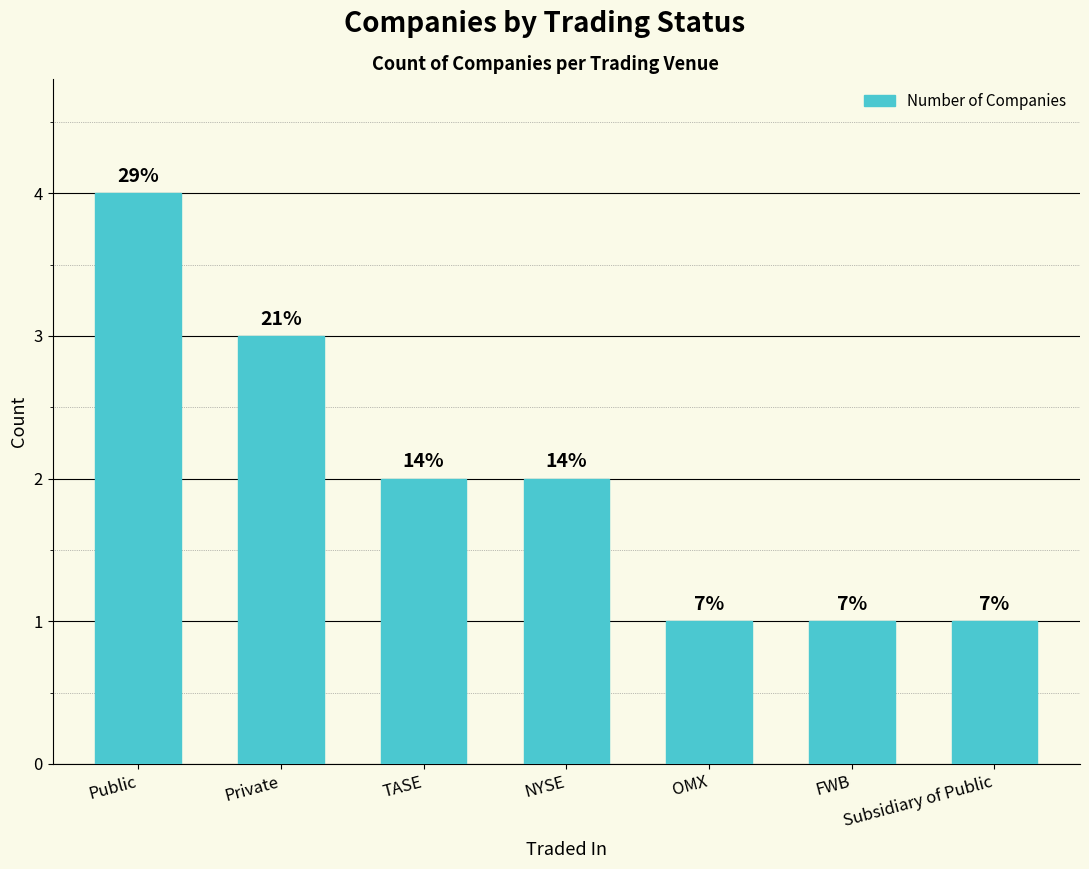

How many bars are there in total?

7